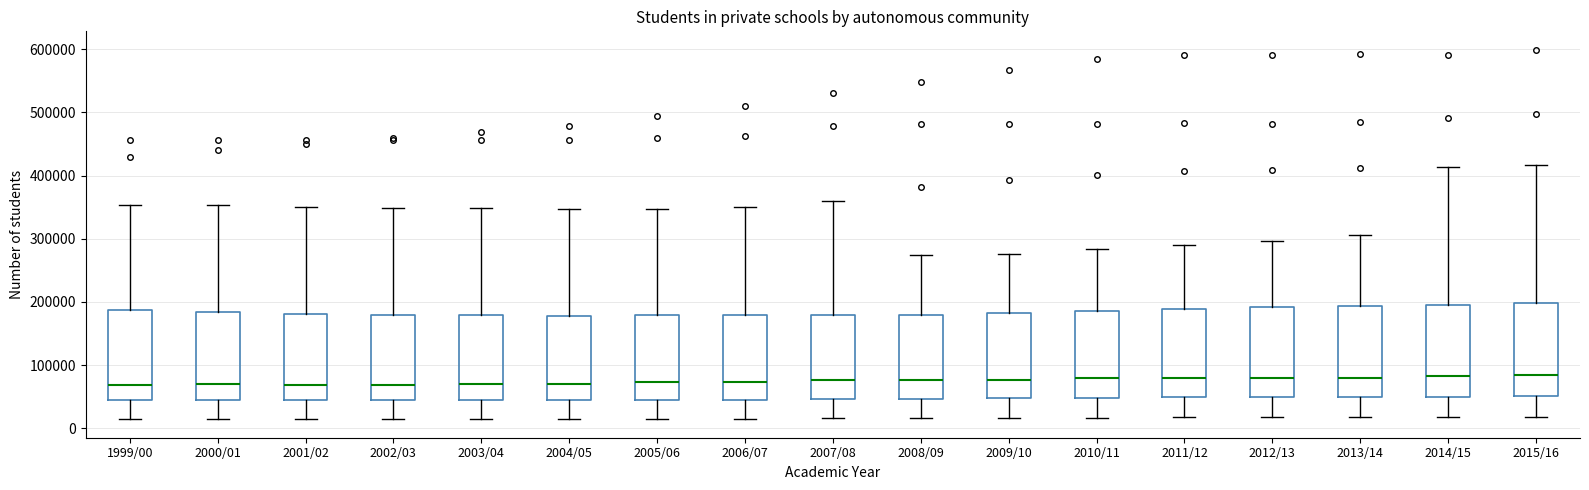

Reading left to right, transcribe this box plot: for each box, give where its median line is, the range the box spans, and where its two whiskers end, as read against the y-axis. The values are not printed on the chart, so give them approximately, as read against the axis.

1999/00: median 70000, box 40000 to 190000, whiskers 10000 to 350000
2000/01: median 70000, box 40000 to 180000, whiskers 10000 to 350000
2001/02: median 70000, box 40000 to 180000, whiskers 10000 to 350000
2002/03: median 70000, box 40000 to 180000, whiskers 10000 to 350000
2003/04: median 70000, box 40000 to 180000, whiskers 10000 to 350000
2004/05: median 70000, box 40000 to 180000, whiskers 10000 to 350000
2005/06: median 70000, box 40000 to 180000, whiskers 10000 to 350000
2006/07: median 70000, box 40000 to 180000, whiskers 10000 to 350000
2007/08: median 80000, box 50000 to 180000, whiskers 20000 to 360000
2008/09: median 80000, box 50000 to 180000, whiskers 20000 to 270000
2009/10: median 80000, box 50000 to 180000, whiskers 20000 to 280000
2010/11: median 80000, box 50000 to 190000, whiskers 20000 to 280000
2011/12: median 80000, box 50000 to 190000, whiskers 20000 to 290000
2012/13: median 80000, box 50000 to 190000, whiskers 20000 to 300000
2013/14: median 80000, box 50000 to 190000, whiskers 20000 to 310000
2014/15: median 80000, box 50000 to 200000, whiskers 20000 to 410000
2015/16: median 80000, box 50000 to 200000, whiskers 20000 to 420000